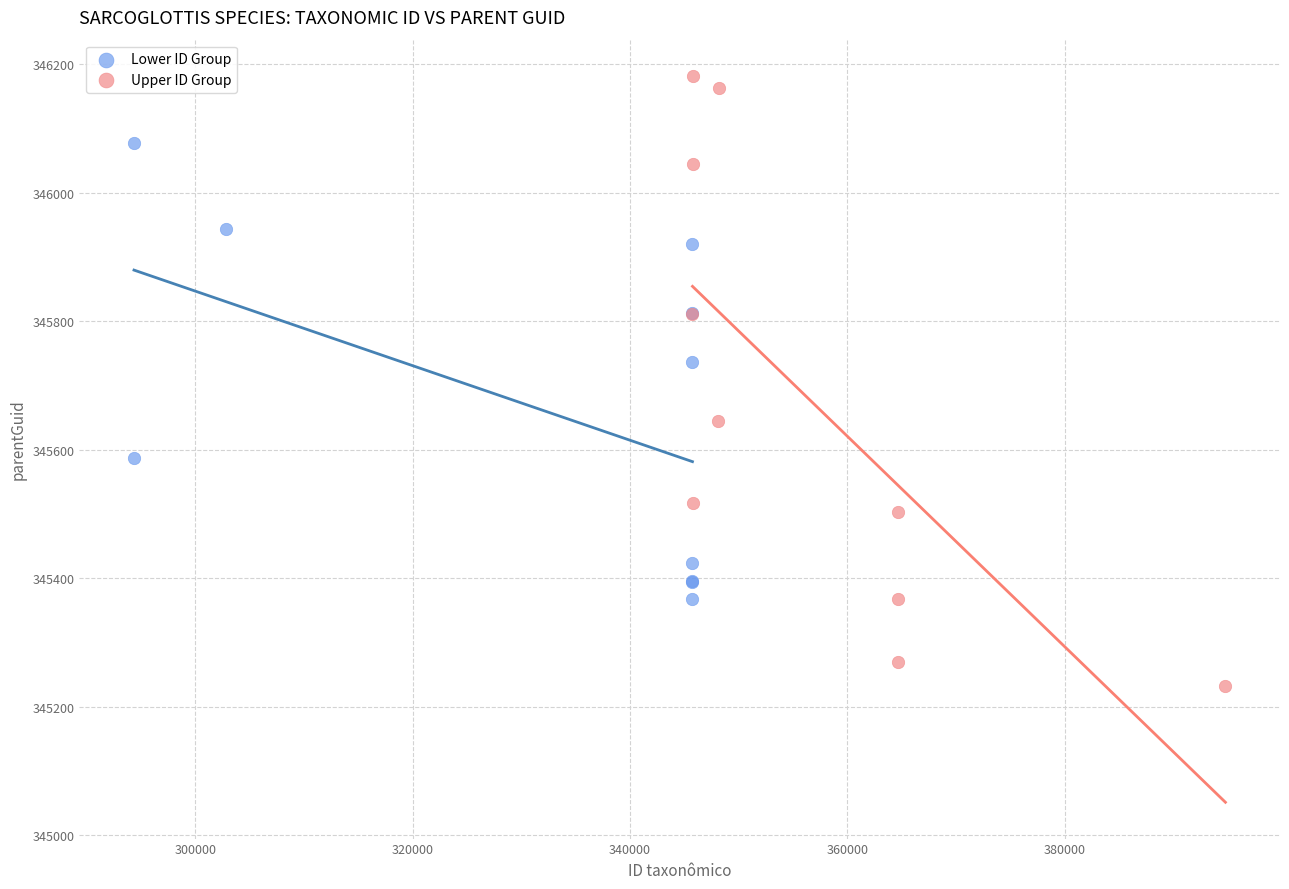

Which series contains the highest Y value?

Upper ID Group